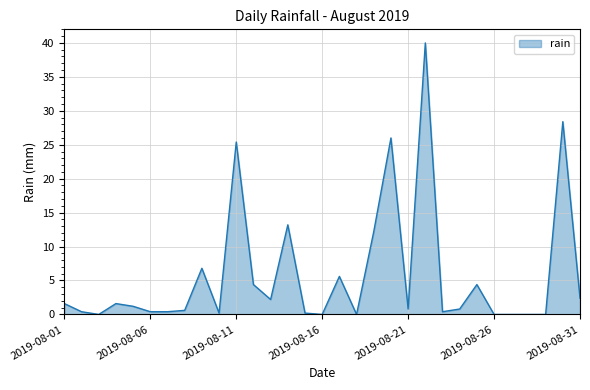

What is the difference between the maximum and minimum values?

40.0